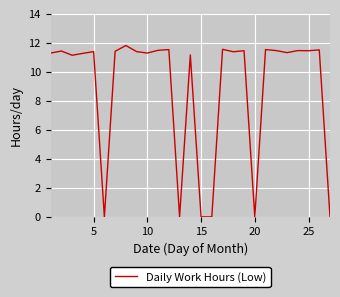

What is the maximum value shown in the chart?

11.8